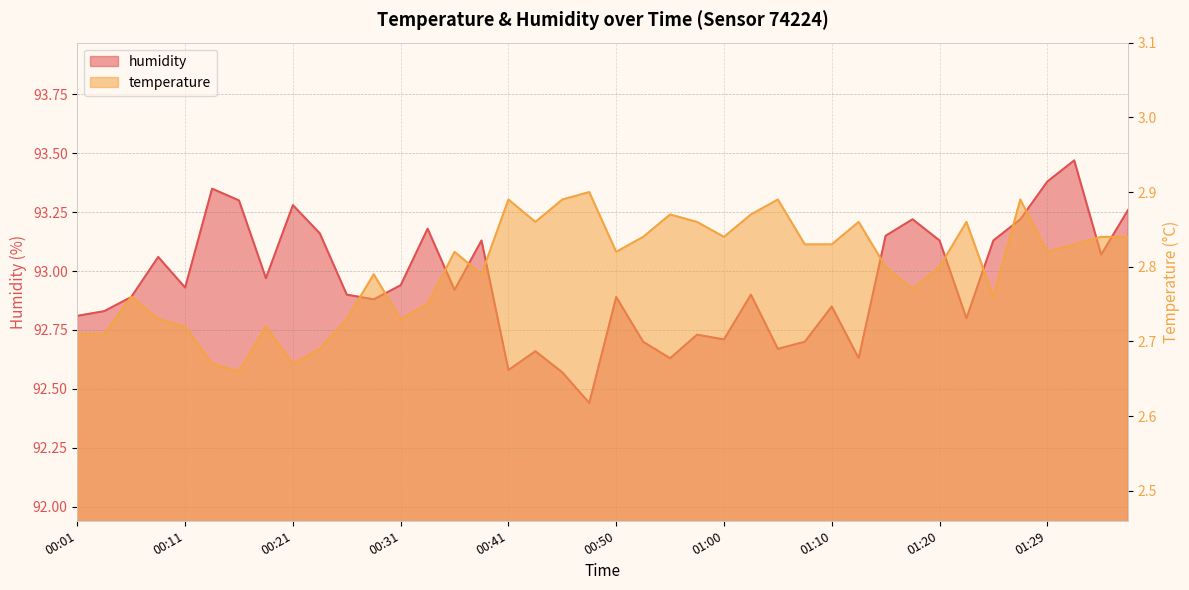

Which series changed the most between 01:10 and 01:29?

humidity